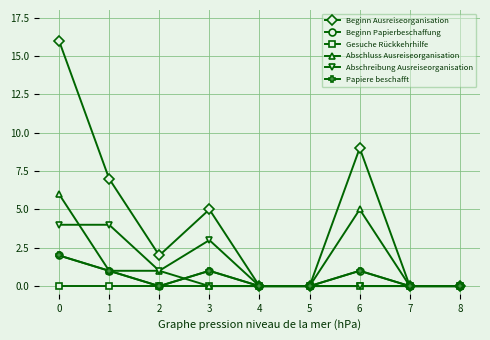

Which label corresponds to the smallest value in the chart?

4